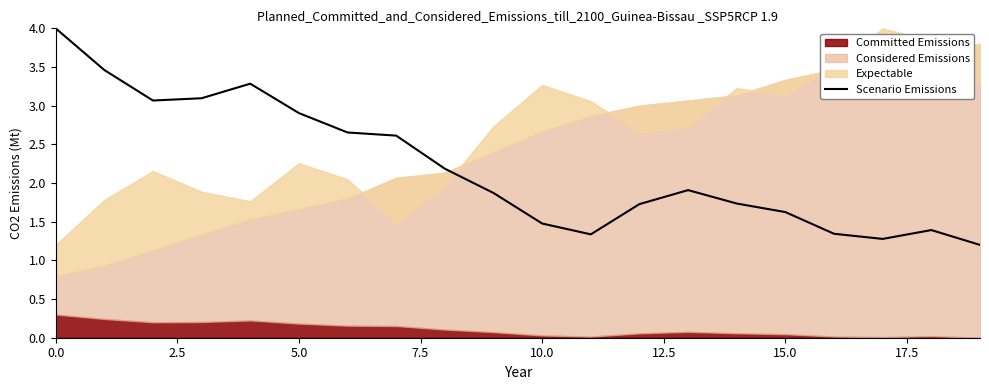

True or false: the data has more than 2 interior local peaks.

True